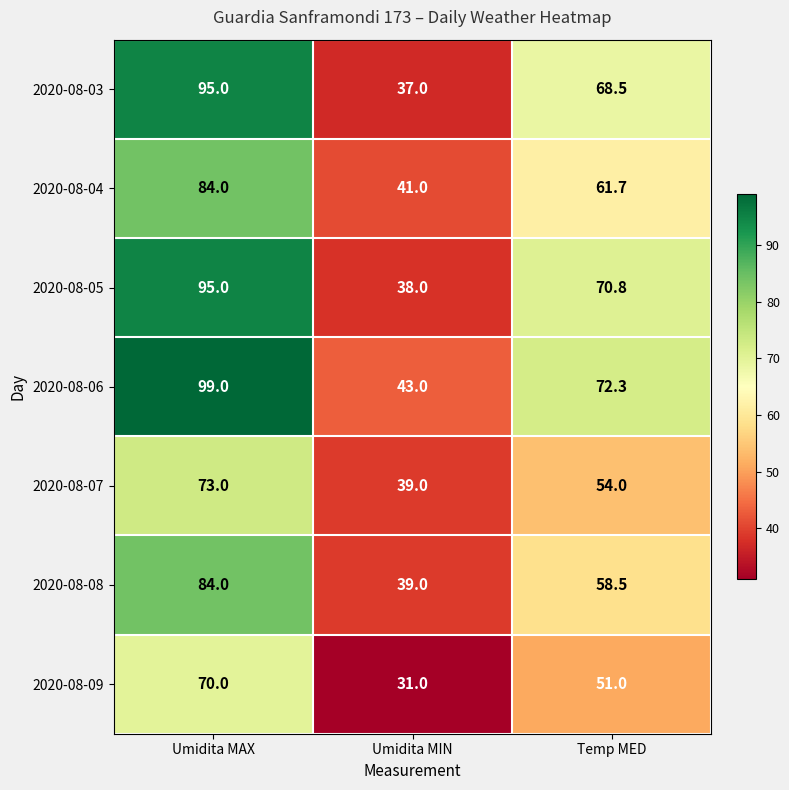

What is the average value of the 2020-08-06 series?

71.4